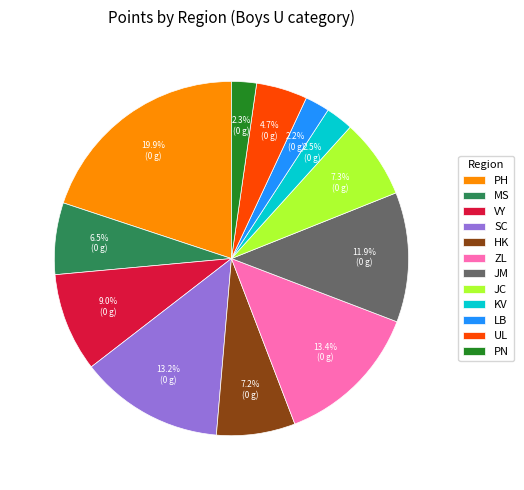

How many segments does this pie chart have?

12